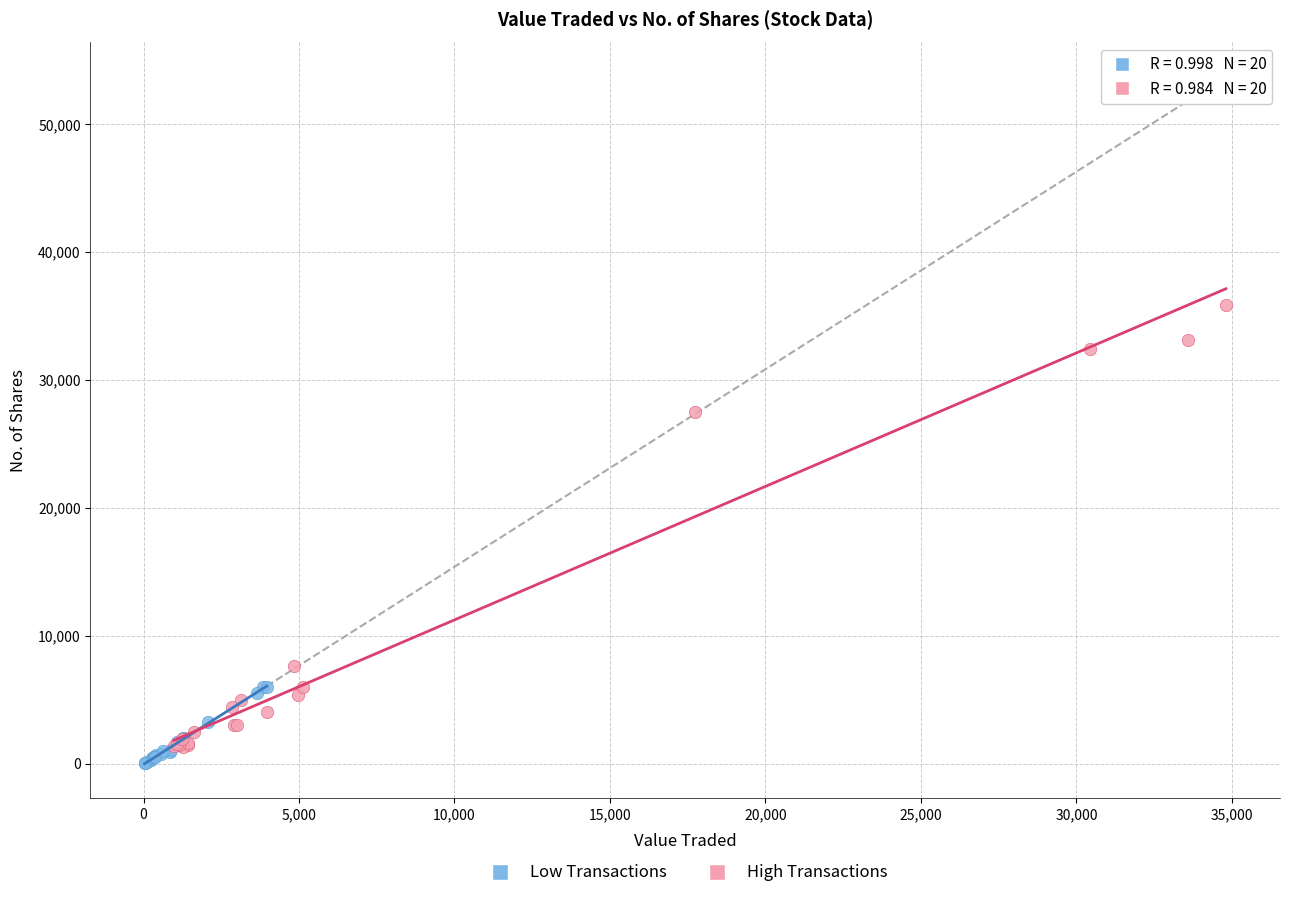

Which series has the widest spread of Y values?

High Transactions